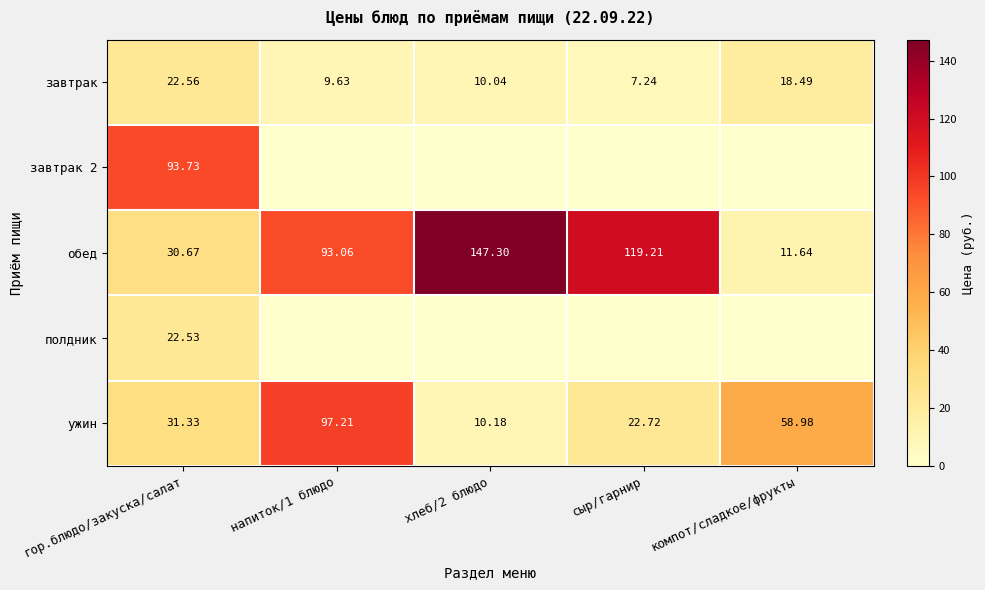

How many categories are shown in the chart?

5